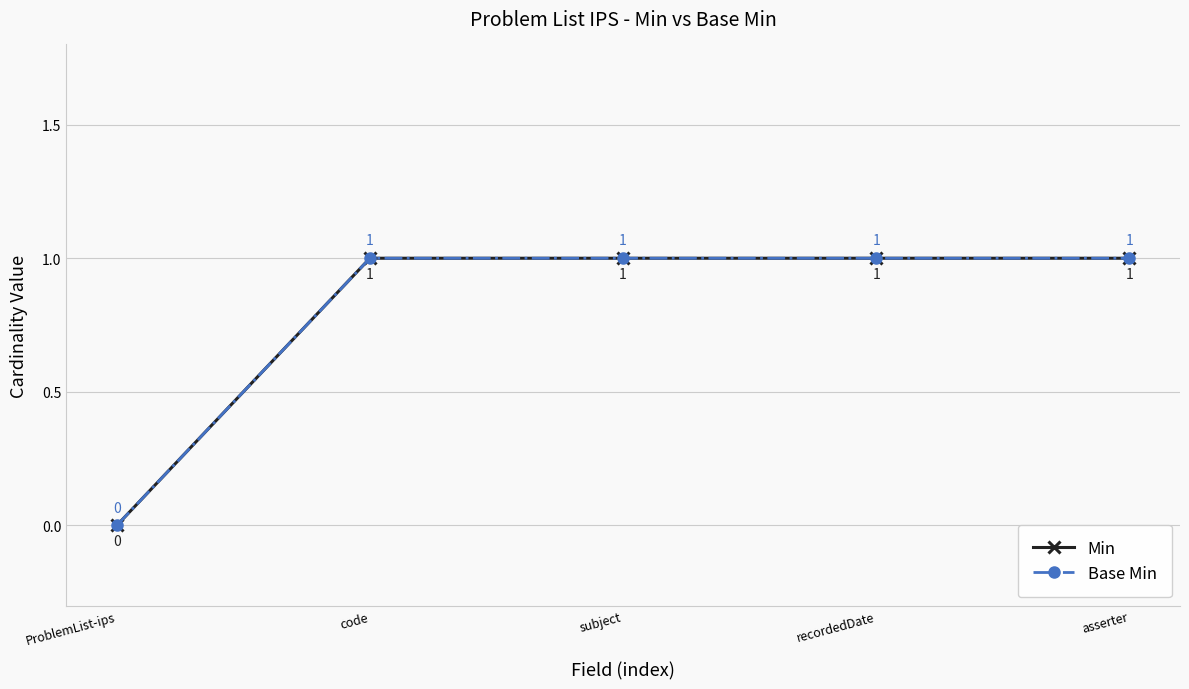

Does the chart have visible grid lines?

Yes